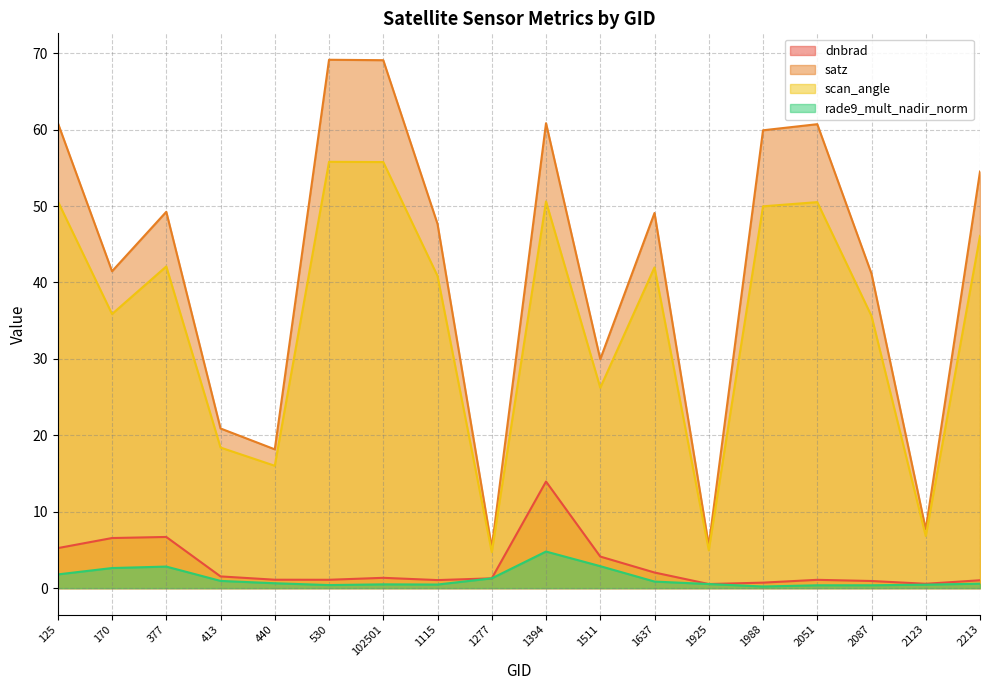

At how many categories does at least one series exceed 63?

2